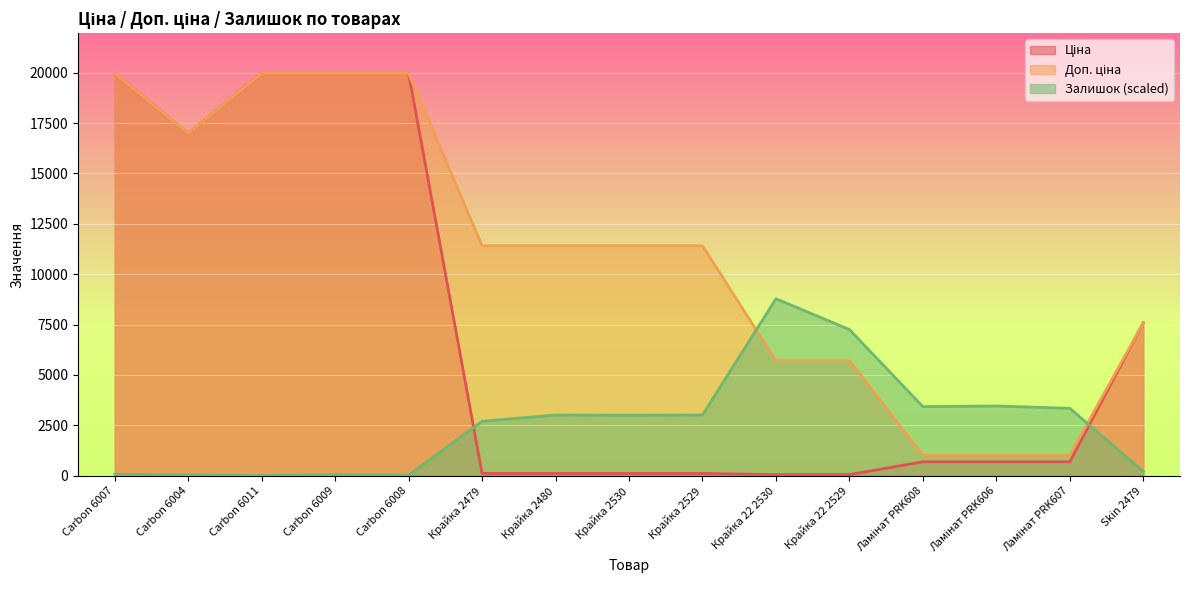

How many data points in Доп. ціна are above 11410?

5